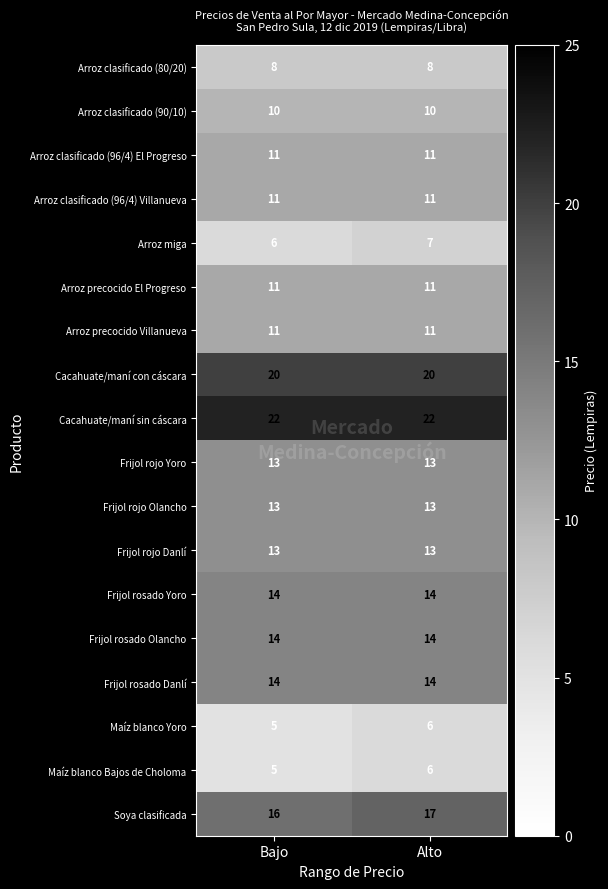

What is the sum of the Frijol rosado Danlí values at Bajo and Alto?

28